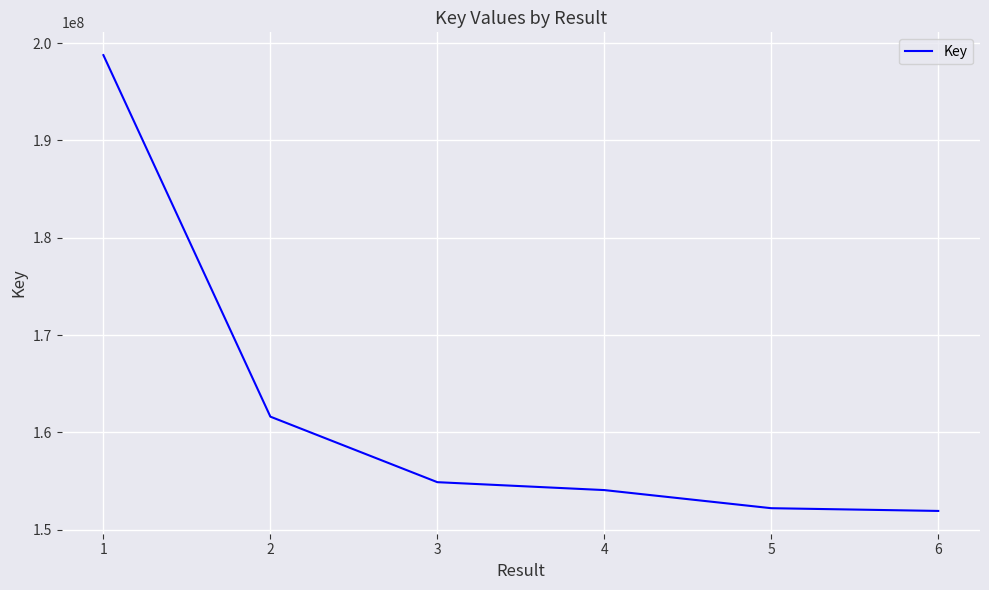

True or false: there are more than 1 points higher than both neighbors.

False